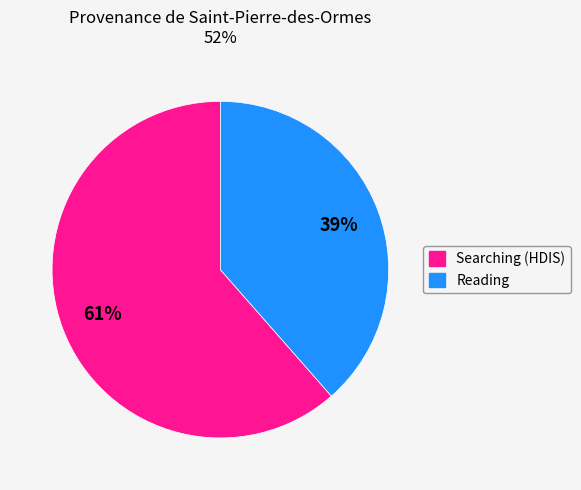

Is there any slice that represents more than half of the pie?

Yes